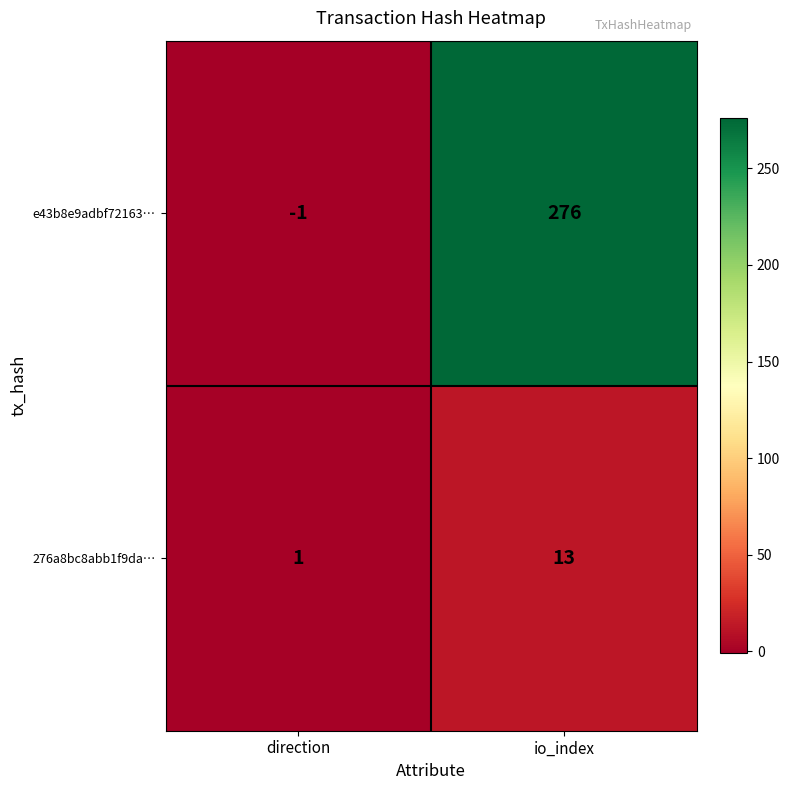

List the series in order of their overall mean, lowest first.

276a8bc8abb1f9da…, e43b8e9adbf72163…